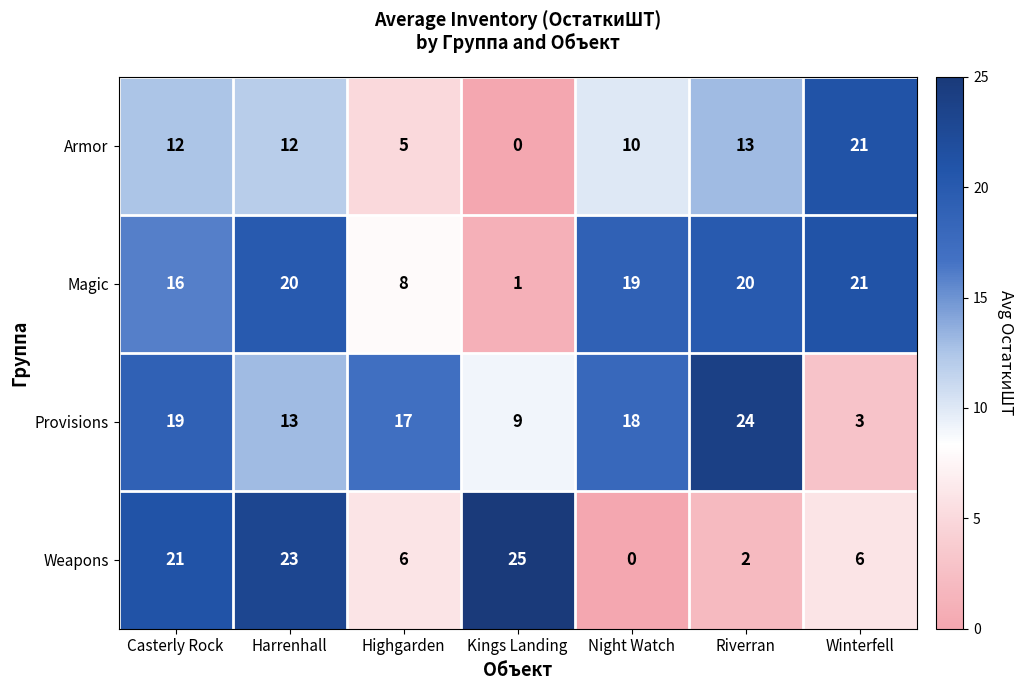

Reading right to left, what are all the values shown in this chart?

Armor: Winterfell=21	Riverran=13	Night Watch=10	Kings Landing=0	Highgarden=5	Harrenhall=12	Casterly Rock=12
Magic: Winterfell=21	Riverran=20	Night Watch=19	Kings Landing=1	Highgarden=8	Harrenhall=20	Casterly Rock=16
Provisions: Winterfell=3	Riverran=24	Night Watch=18	Kings Landing=9	Highgarden=17	Harrenhall=13	Casterly Rock=19
Weapons: Winterfell=6	Riverran=2	Night Watch=0	Kings Landing=25	Highgarden=6	Harrenhall=23	Casterly Rock=21